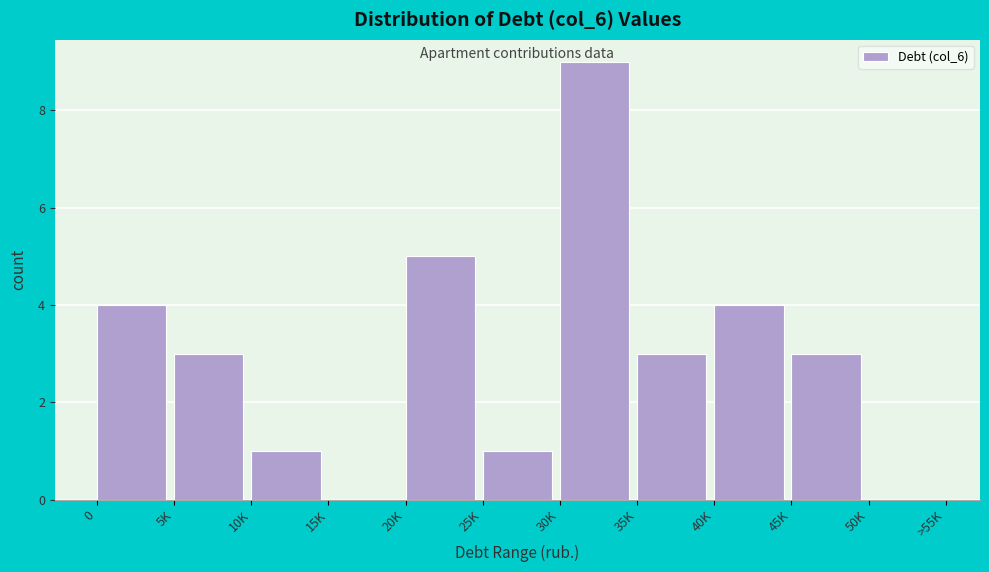

Reading right to left, what are all the values shown in this chart?

50K=0	45K=3	40K=4	35K=3	30K=9	25K=1	20K=5	15K=0	10K=1	5K=3	0=4